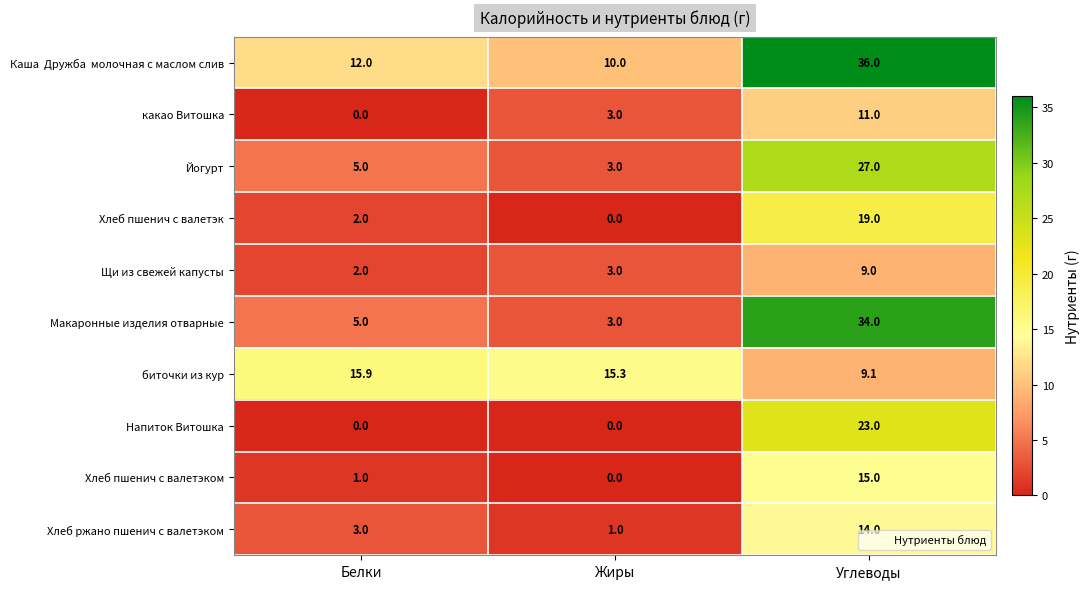

The Хлеб пшенич с валетэк series shows 3.4 at Белки. True or false?

False